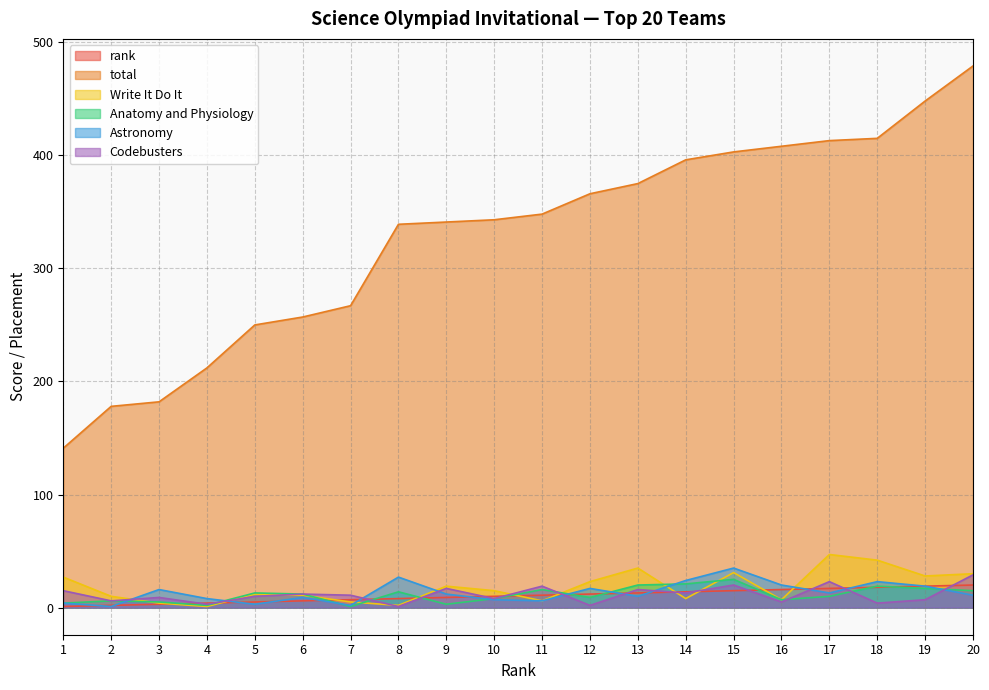

Between 1 and 12, which is larger?

12